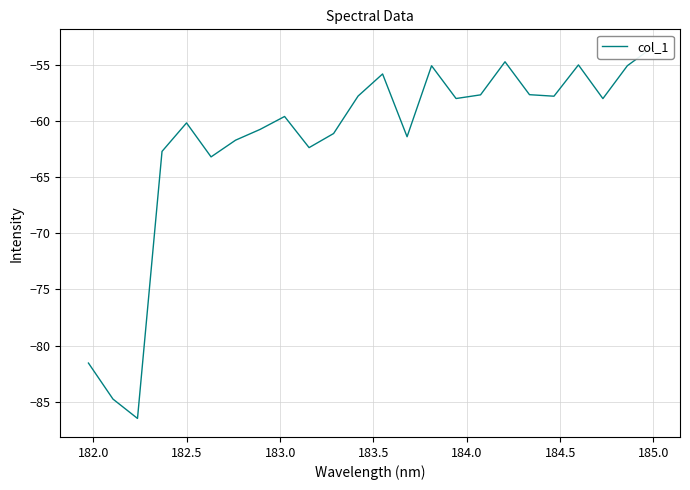

How many data points are less than -57?

18